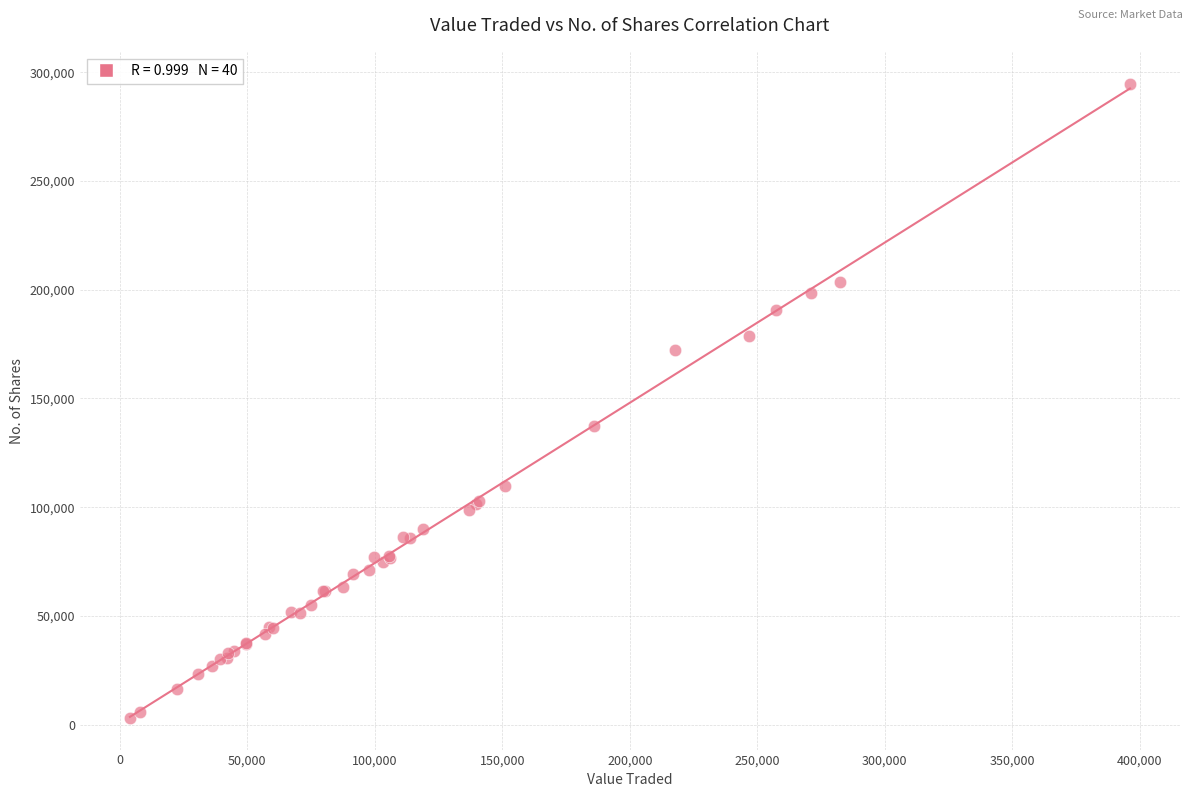

What Y value in the scatter plot is closest to 148978?

137407